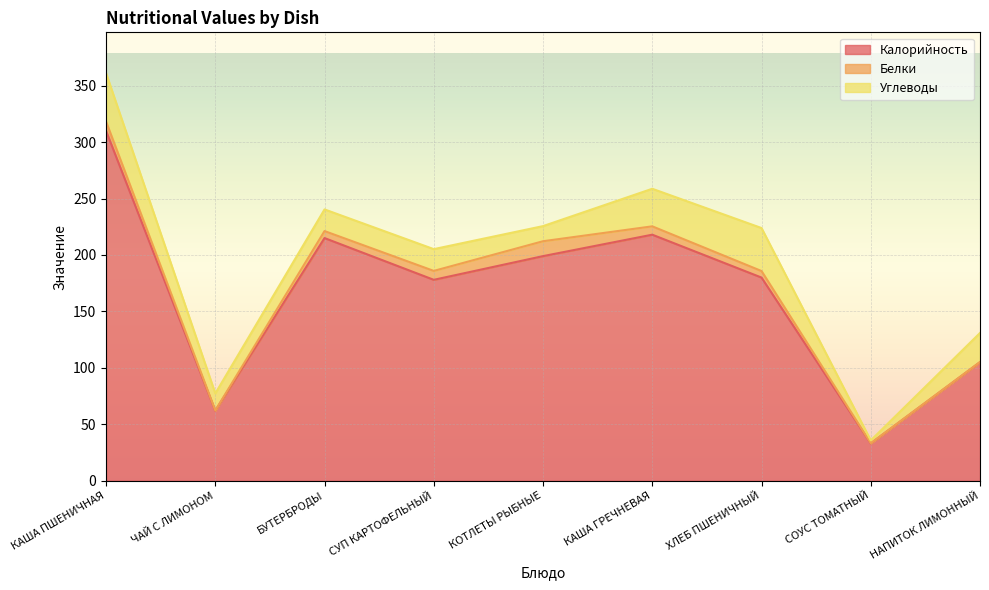

True or false: Углеводы and Калорийность intersect in this chart.

False